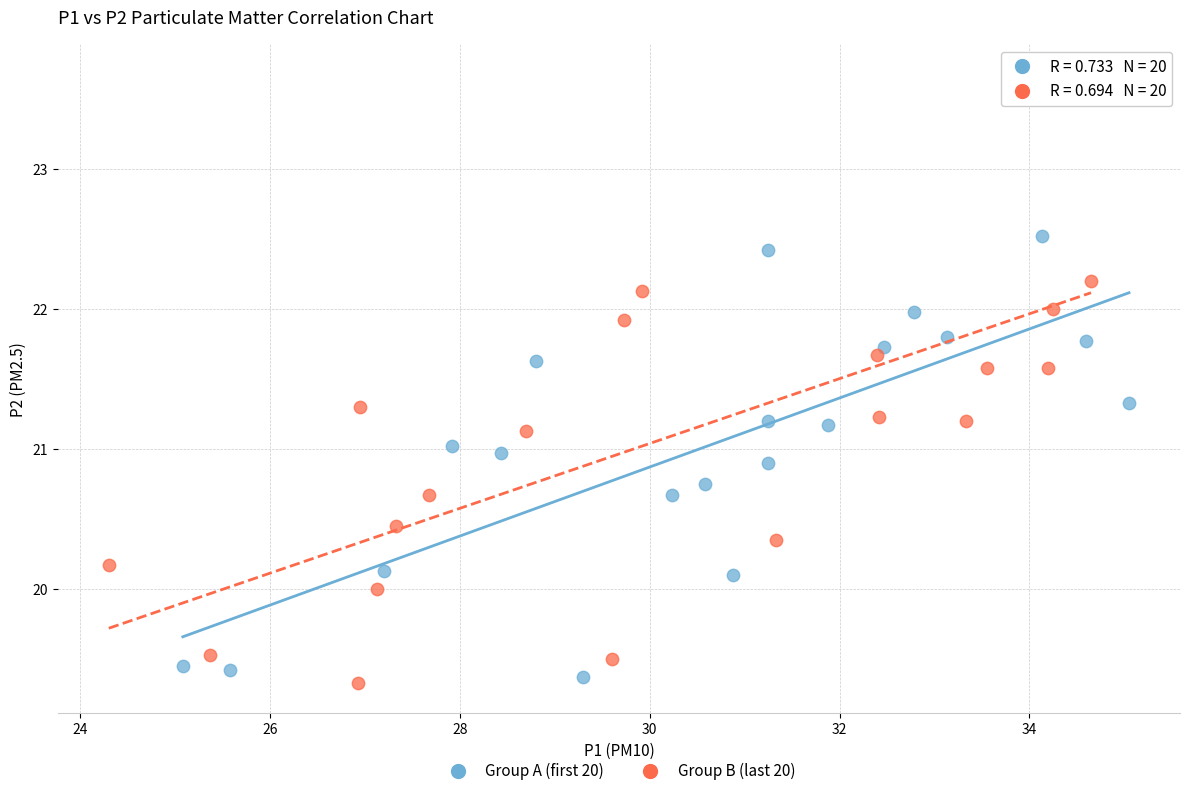

Which series contains the highest Y value?

Group B (last 20)